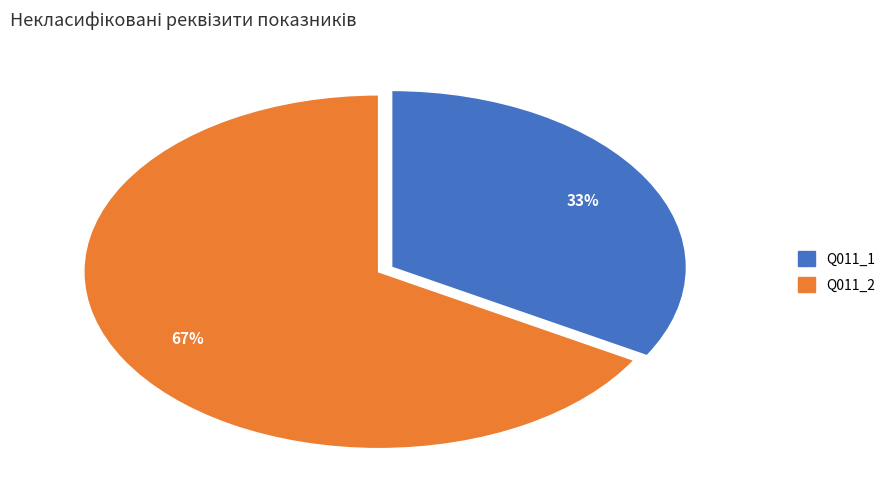

Do Q011_2 and Q011_1 together represent more than half of the pie?

Yes